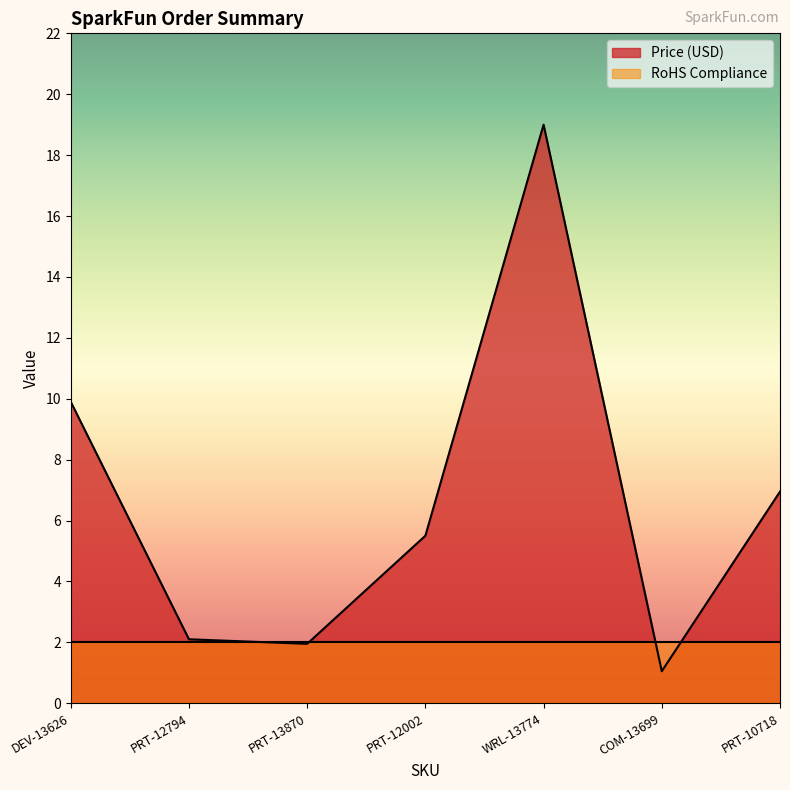

How many values are below 5?

3